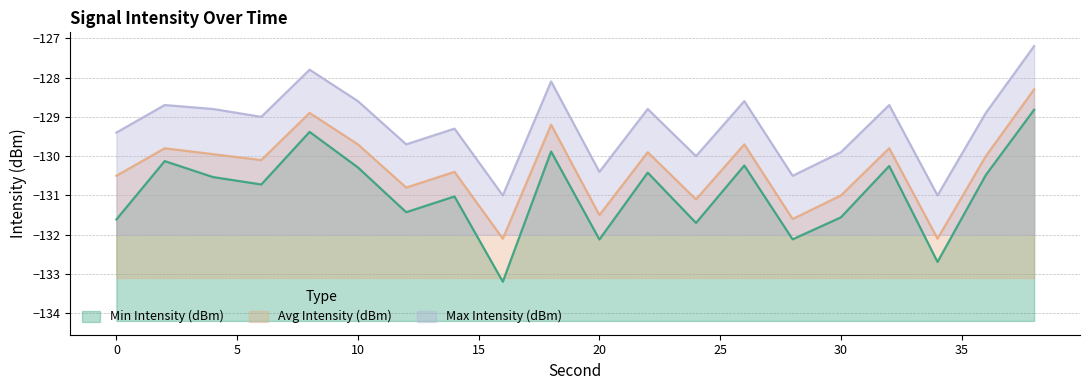

At which category is the sum across all series the highest?

38